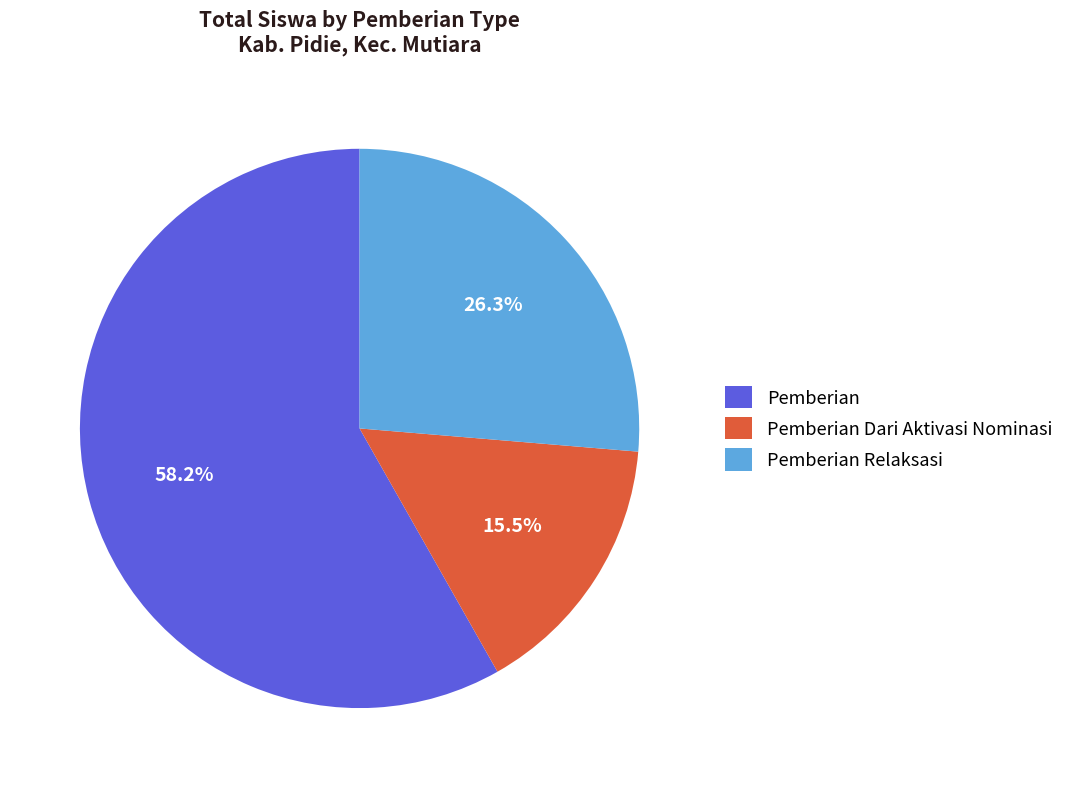

Which slice represents more than half of the pie?

Pemberian